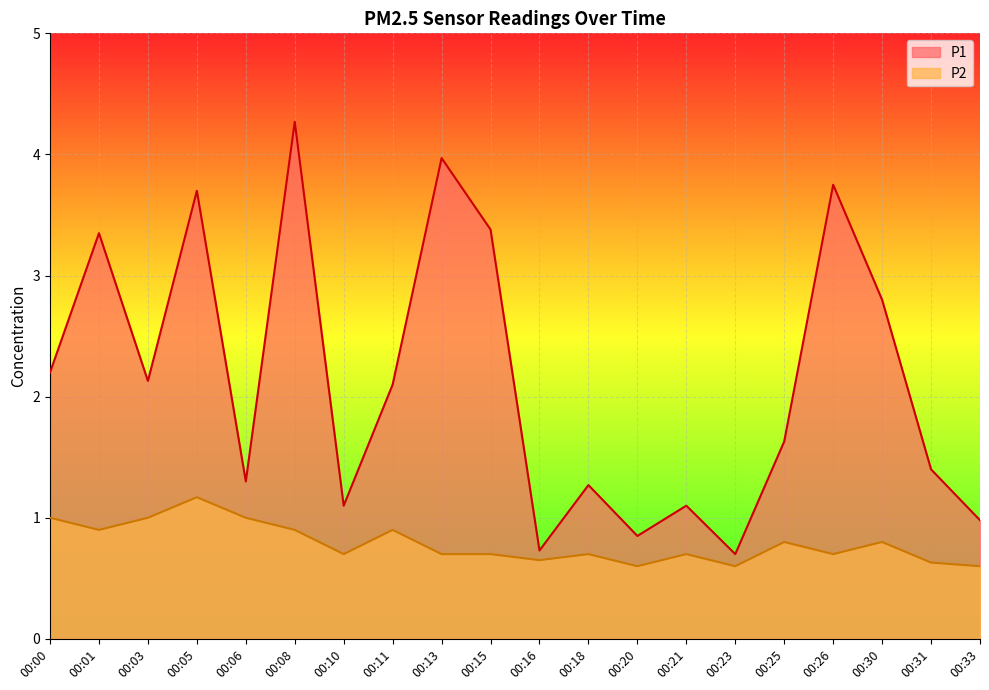

True or false: P2 and P1 cross at least once.

False